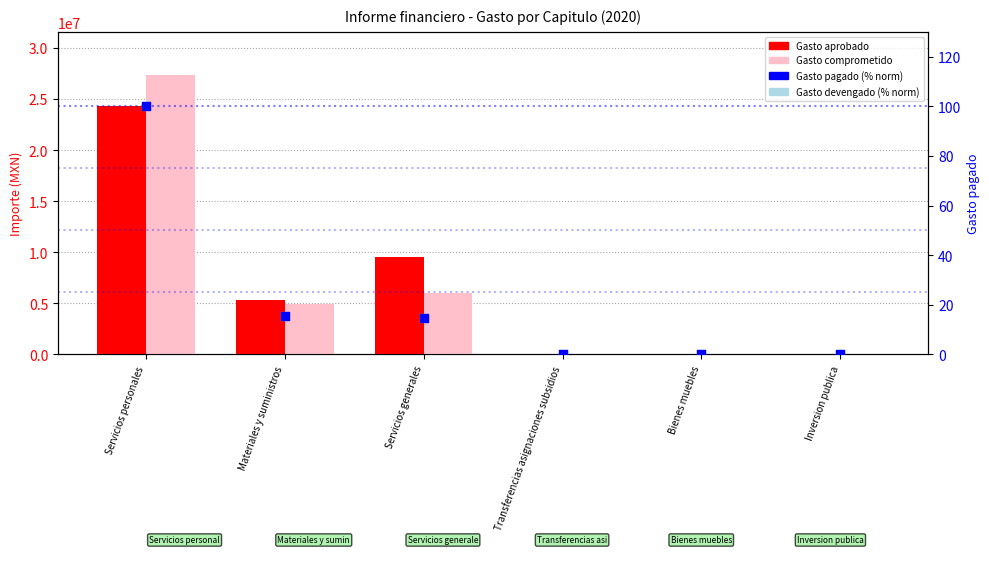

Which series reaches the maximum Y coordinate?

Gasto comprometido (modificado)